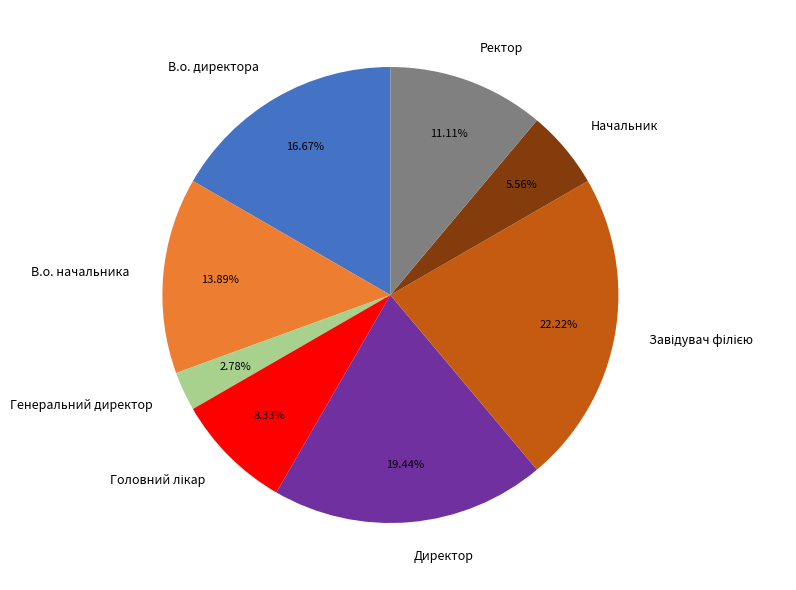

Which slice is the smallest?

Генеральний директор